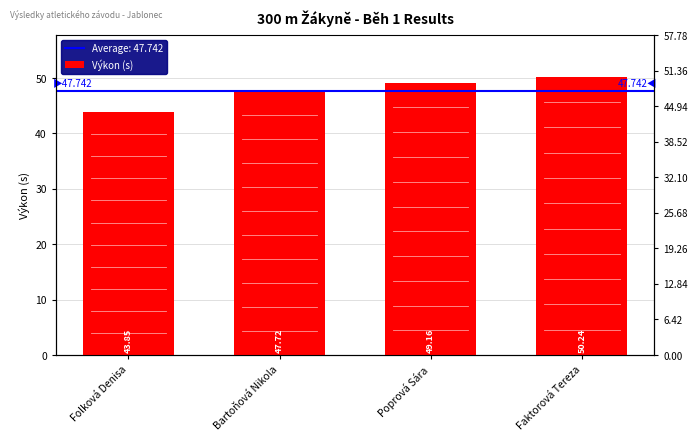

What is the difference between the second highest and second lowest values?

1.4